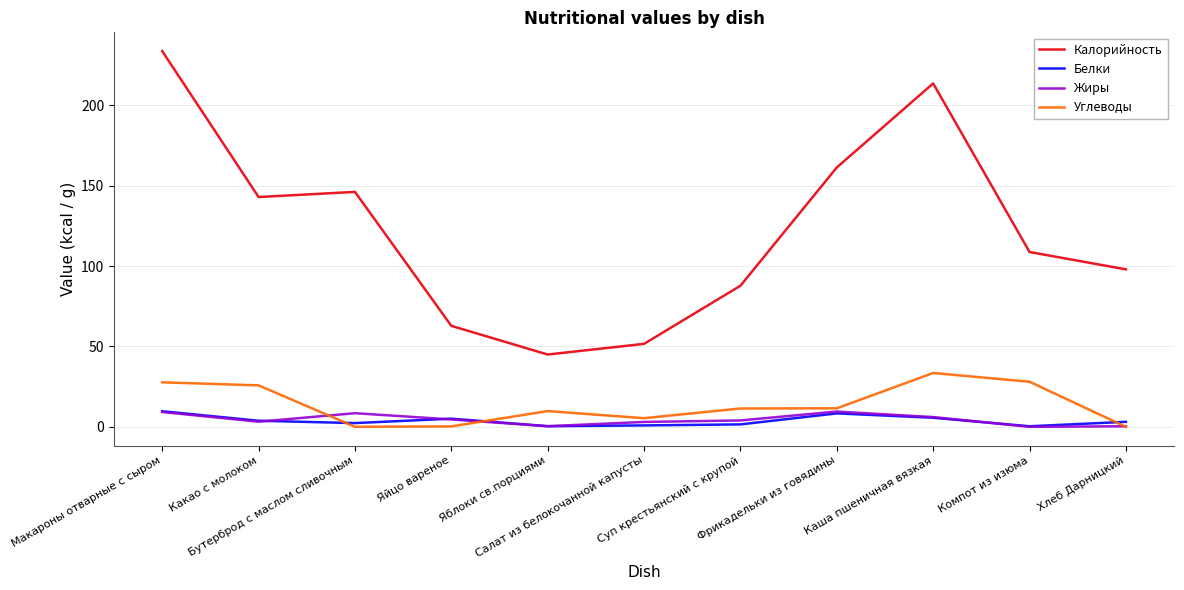

True or false: Углеводы and Калорийность cross at least once.

False